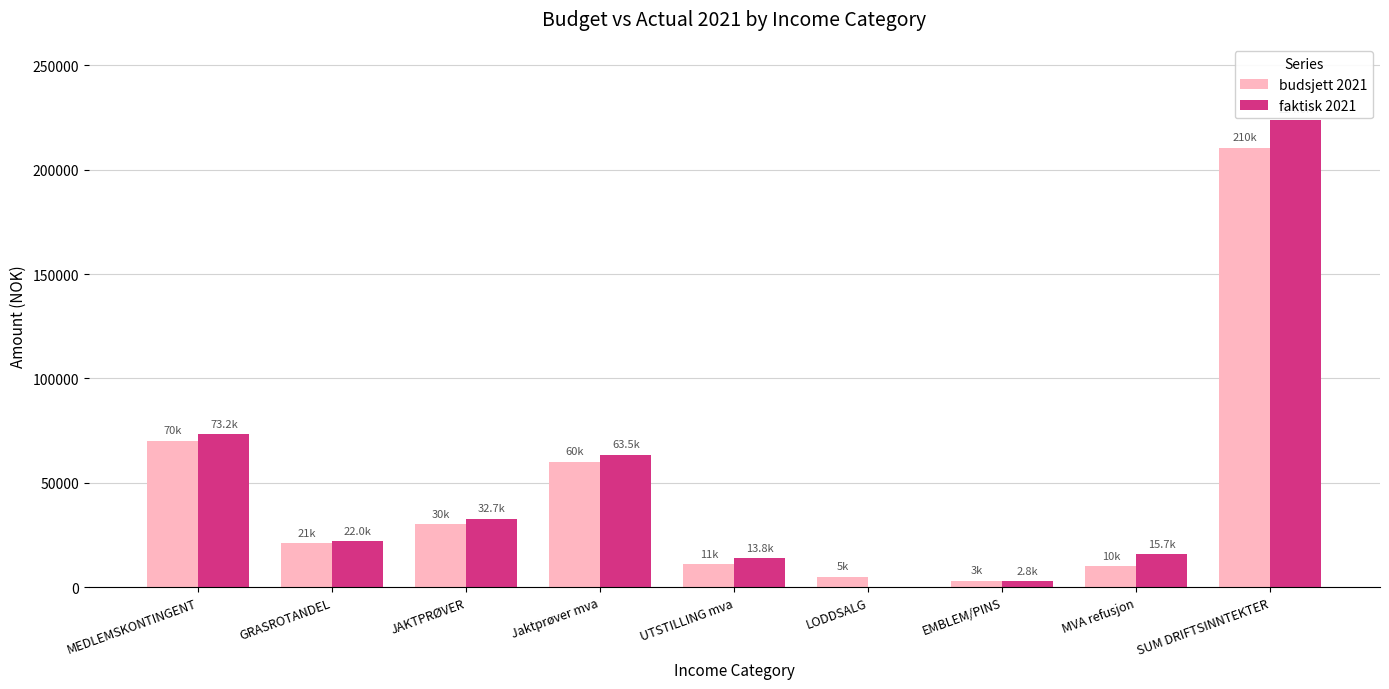

Are the bars grouped side by side (vs. stacked)?

Yes